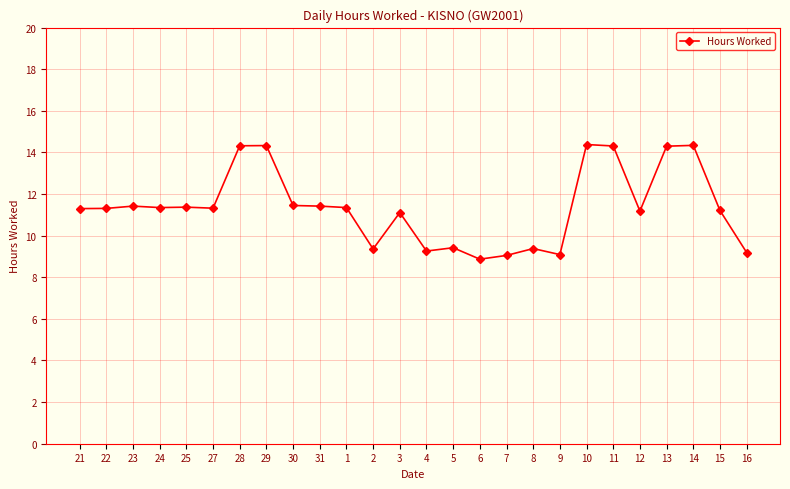

What is the smallest value displayed?

8.9